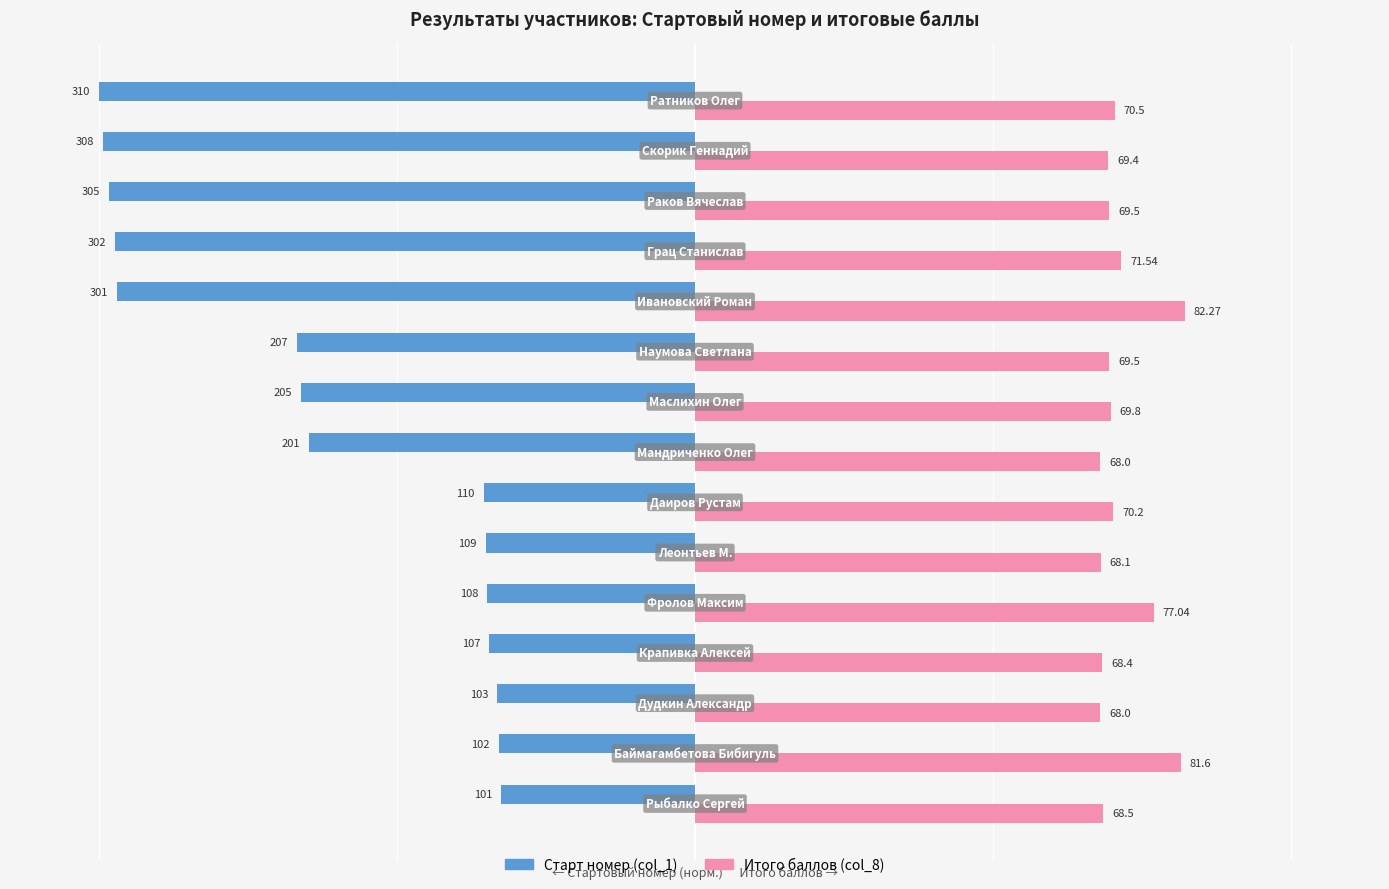

Which series has the largest total across all categories?

Итого баллов (col_8)